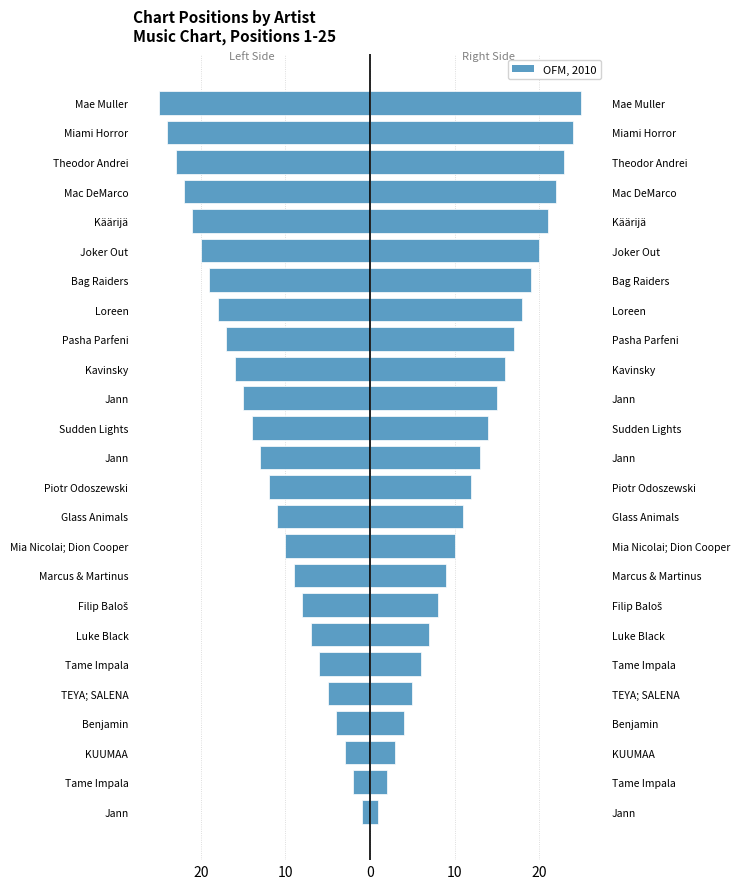

Are the bars grouped side by side (vs. stacked)?

Yes